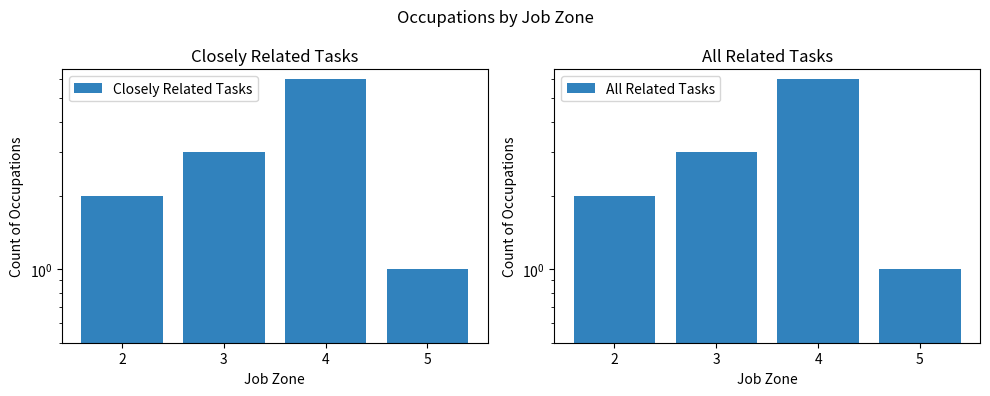

At 2, list the series in order from smallest to largest.

Closely Related Tasks, All Related Tasks